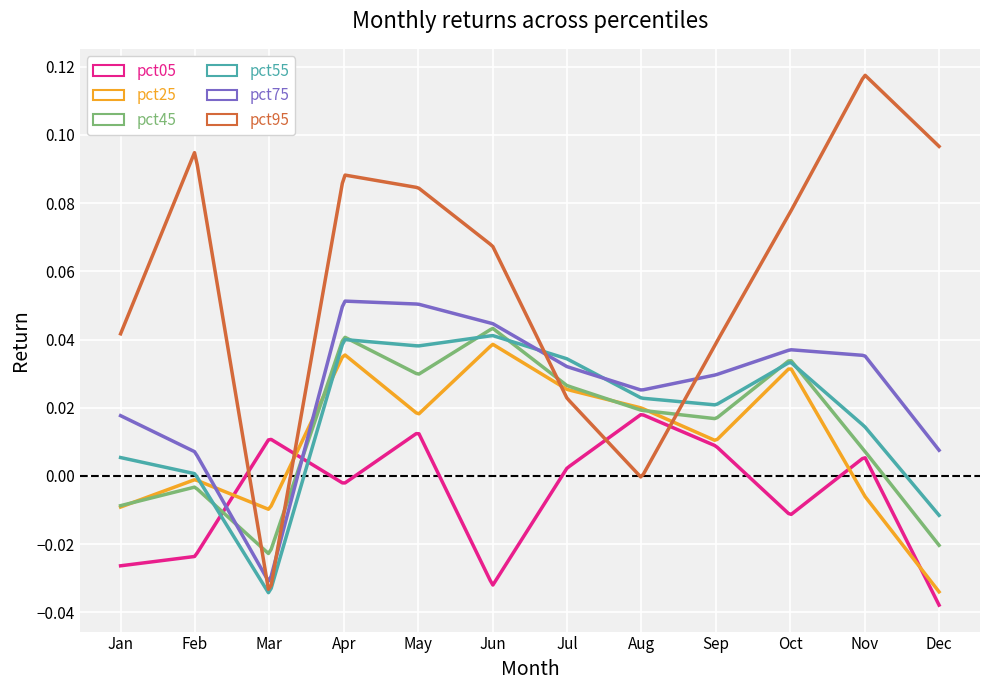

Which series has the largest range (max minus min)?

pct95